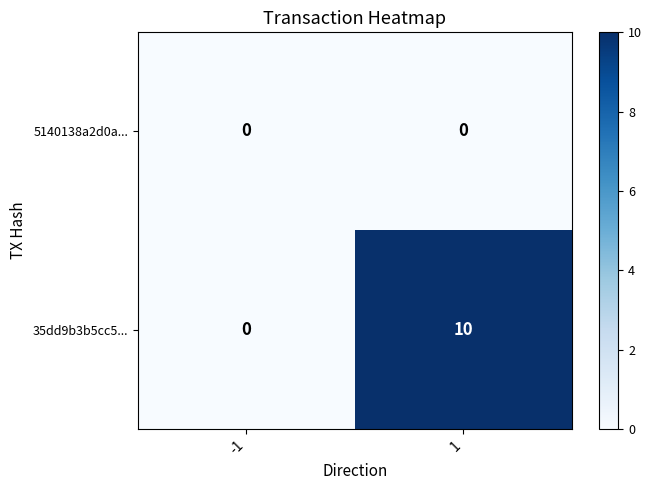

How many distinct data groups are displayed?

2